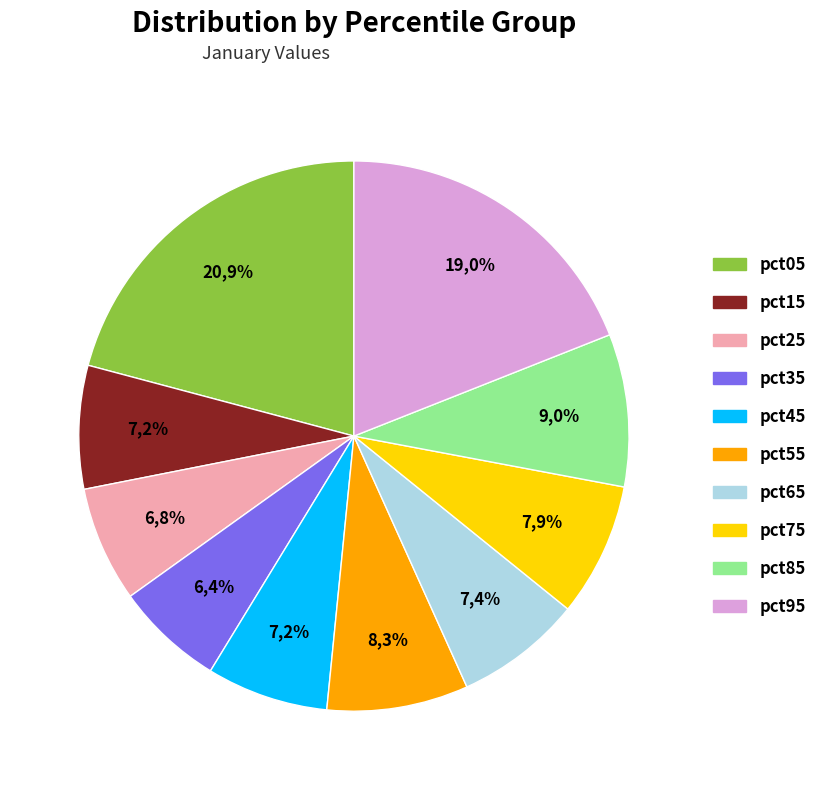

Does any single category account for the majority?

No